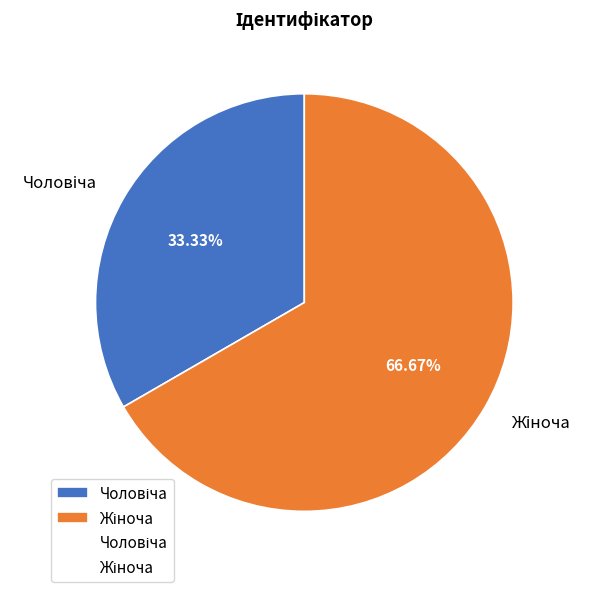

Is there any slice that represents more than half of the pie?

Yes